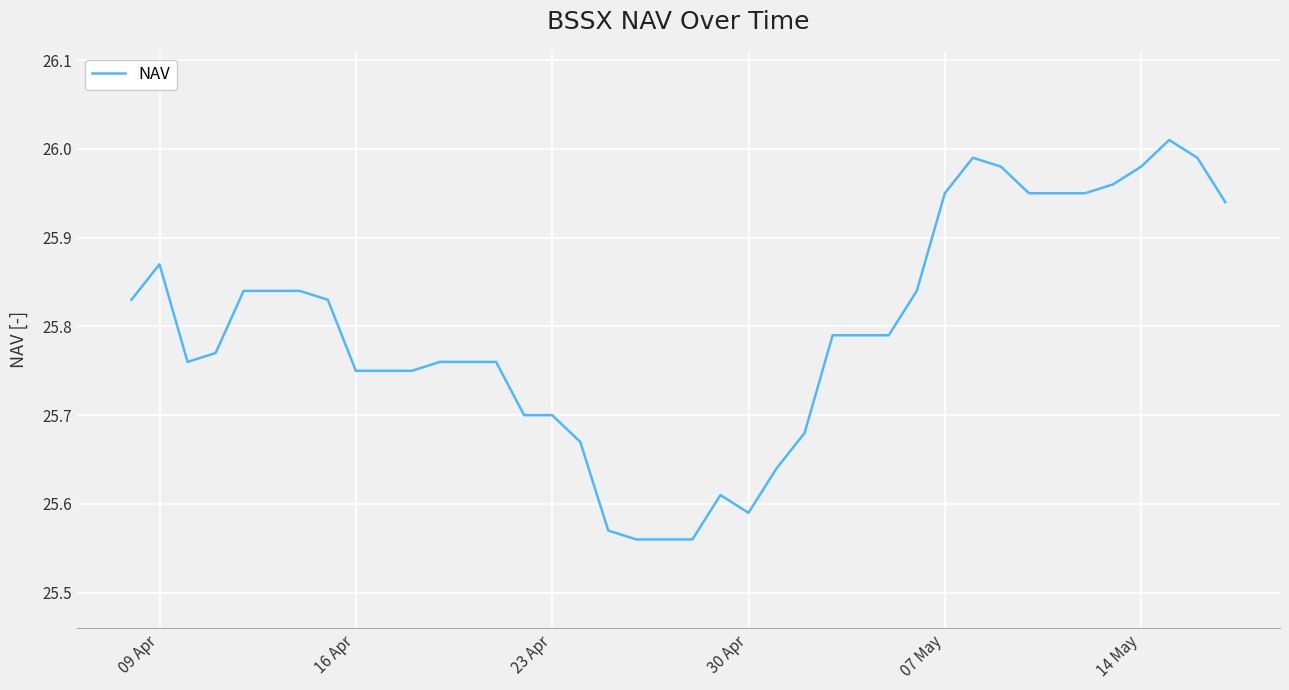

How many series are shown in this chart?

1